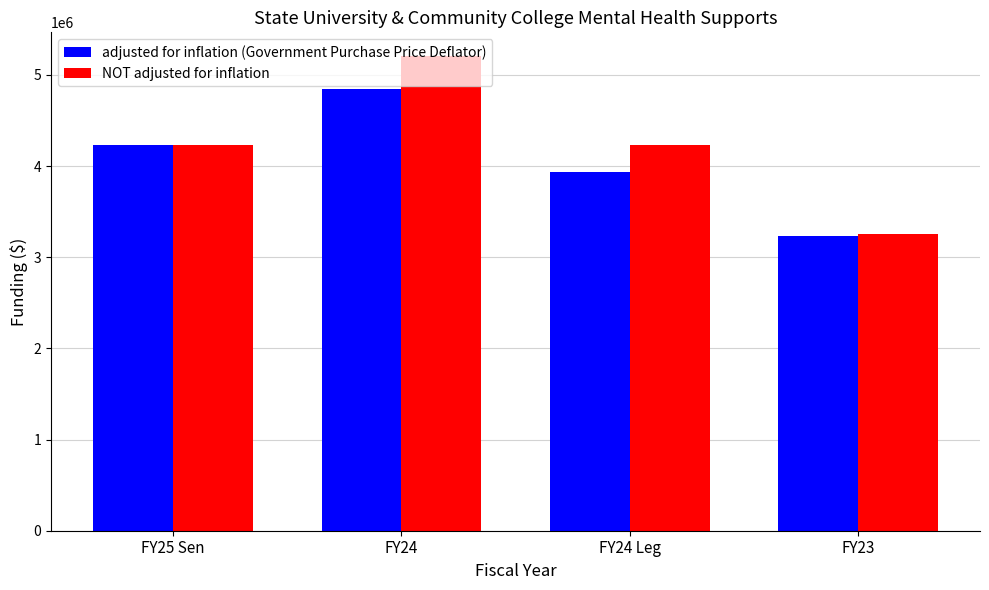

Rank the series by their maximum value, from lowest to highest.

adjusted for inflation (Government Purchase Price Deflator), NOT adjusted for inflation